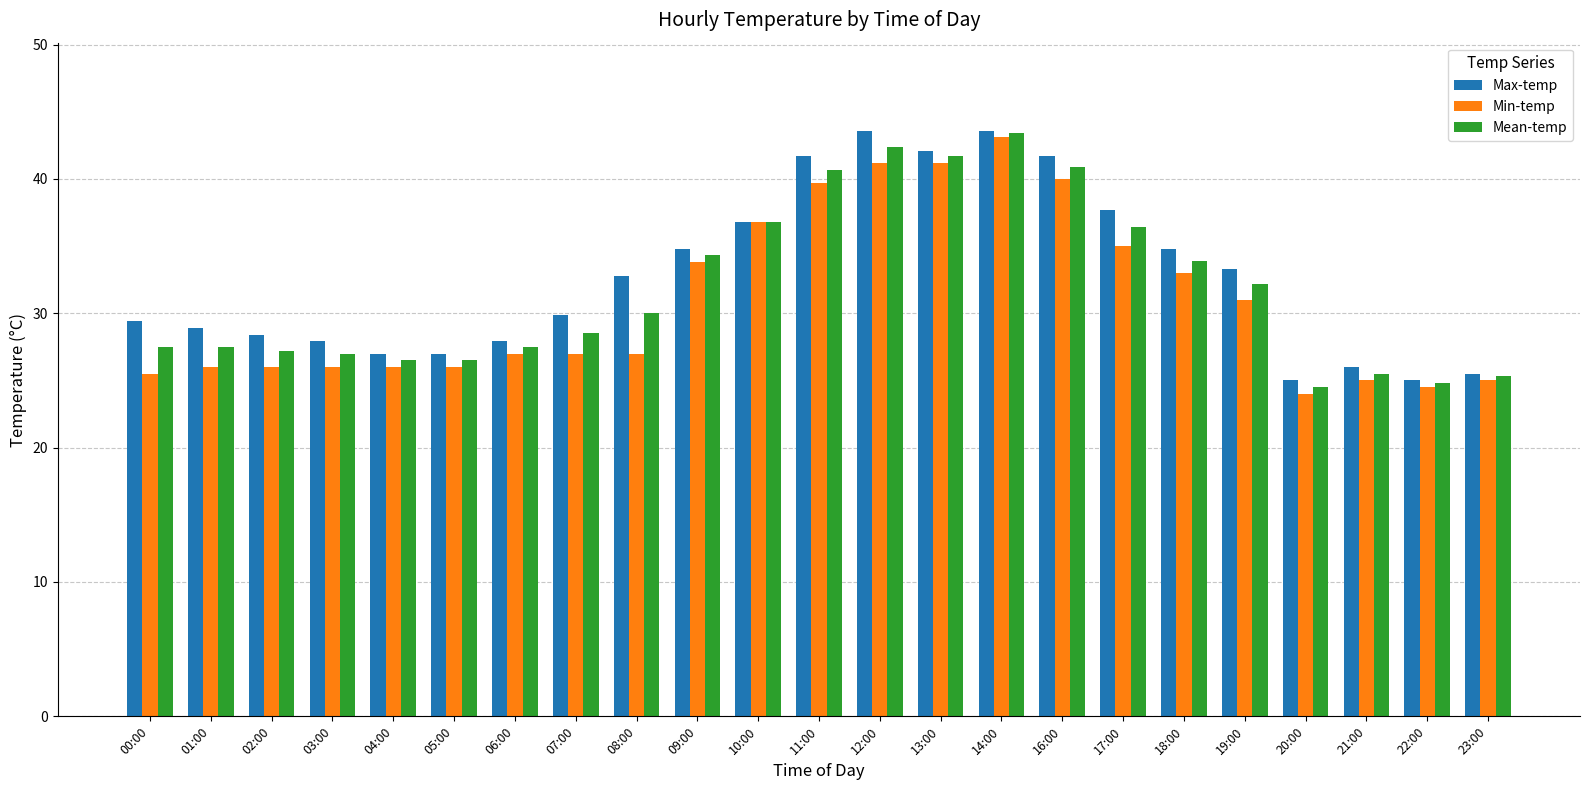

Which series has the largest total across all categories?

Max-temp